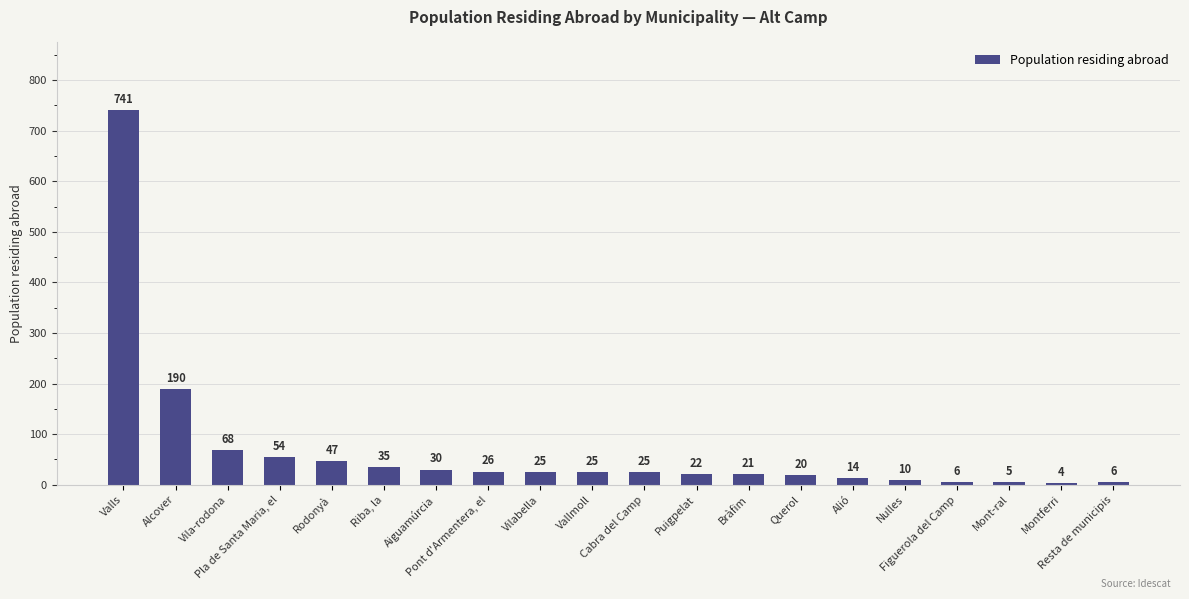

What is the difference between the second highest and minimum values?

186